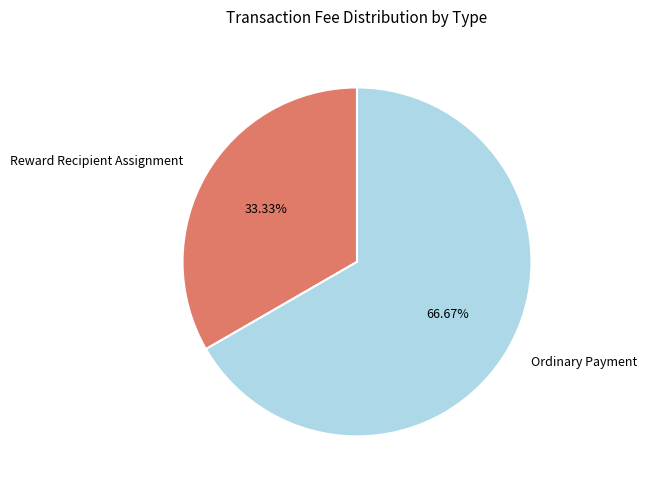

Is it true that Ordinary Payment is 80% of the pie?

False